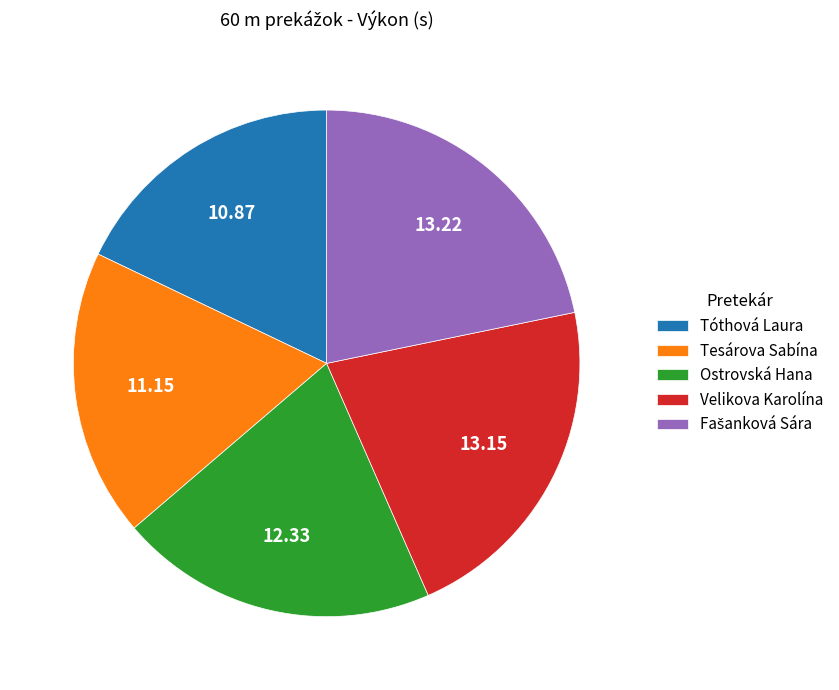

Approximately how many times larger is the value at Tesárova Sabína compared to Ostrovská Hana?

0.9